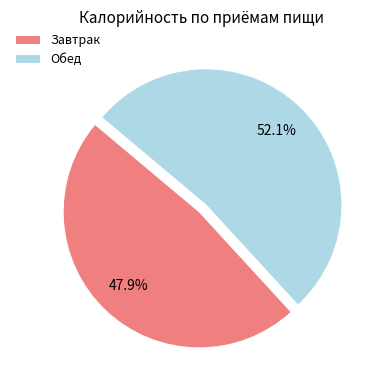

Is there a majority slice in this chart?

Yes